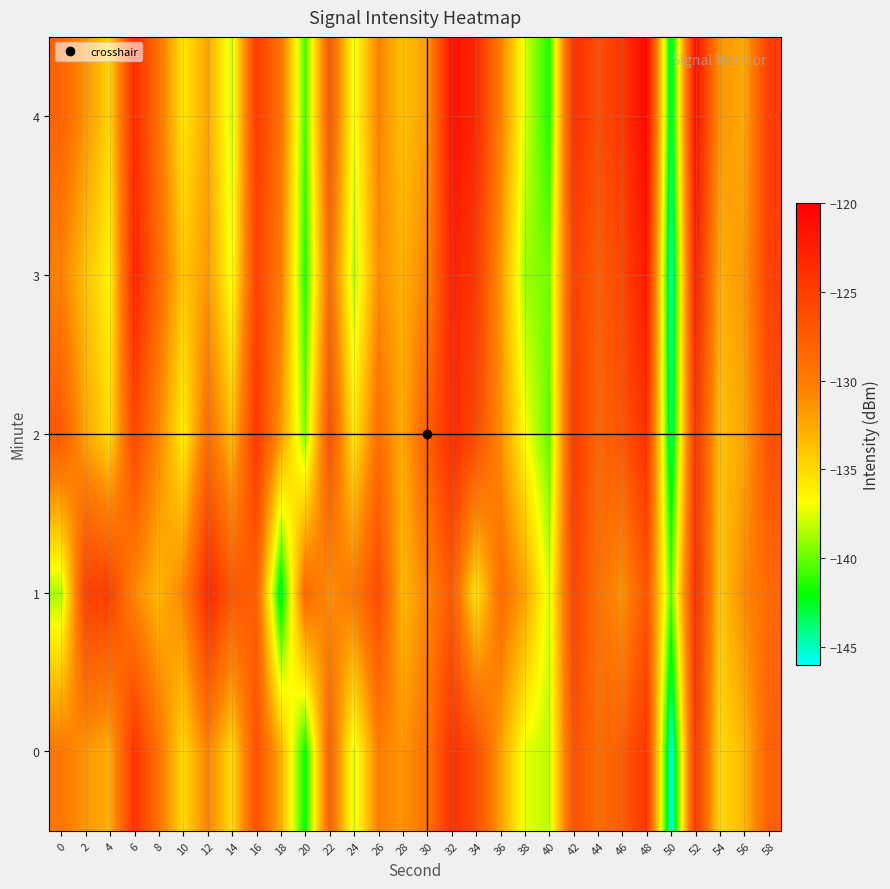

Between 14 and 50, which is larger?

14